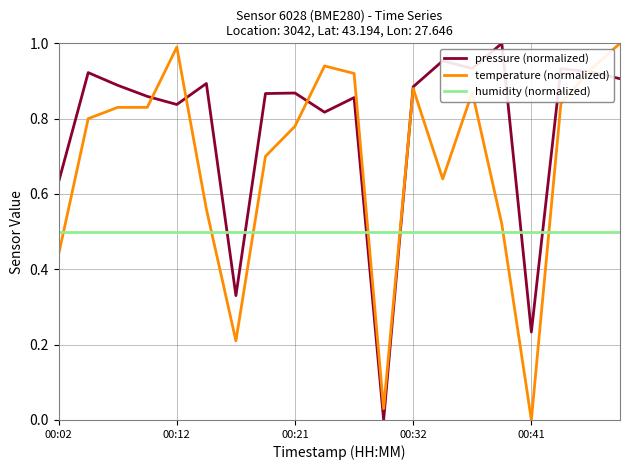

What are all the series names shown in the legend?

pressure (normalized), temperature (normalized), humidity (normalized)